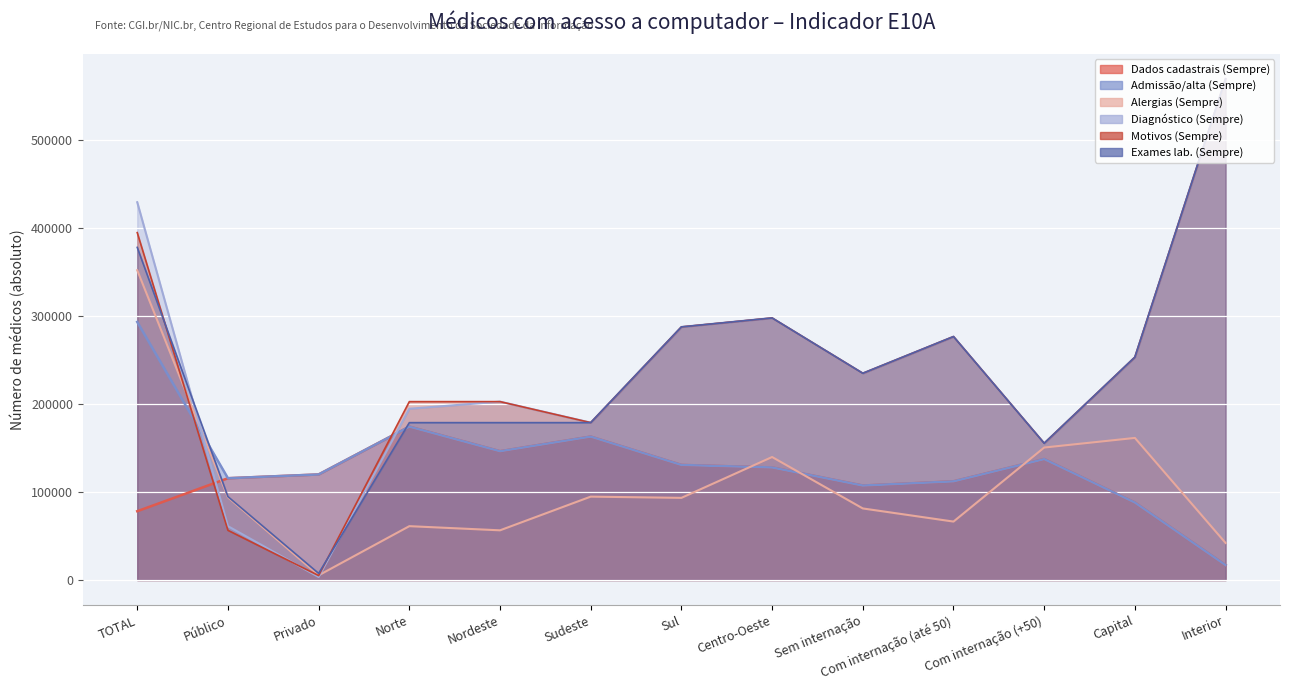

What is the difference between the second highest and second lowest values in the Alergias (Sempre) series?

119452